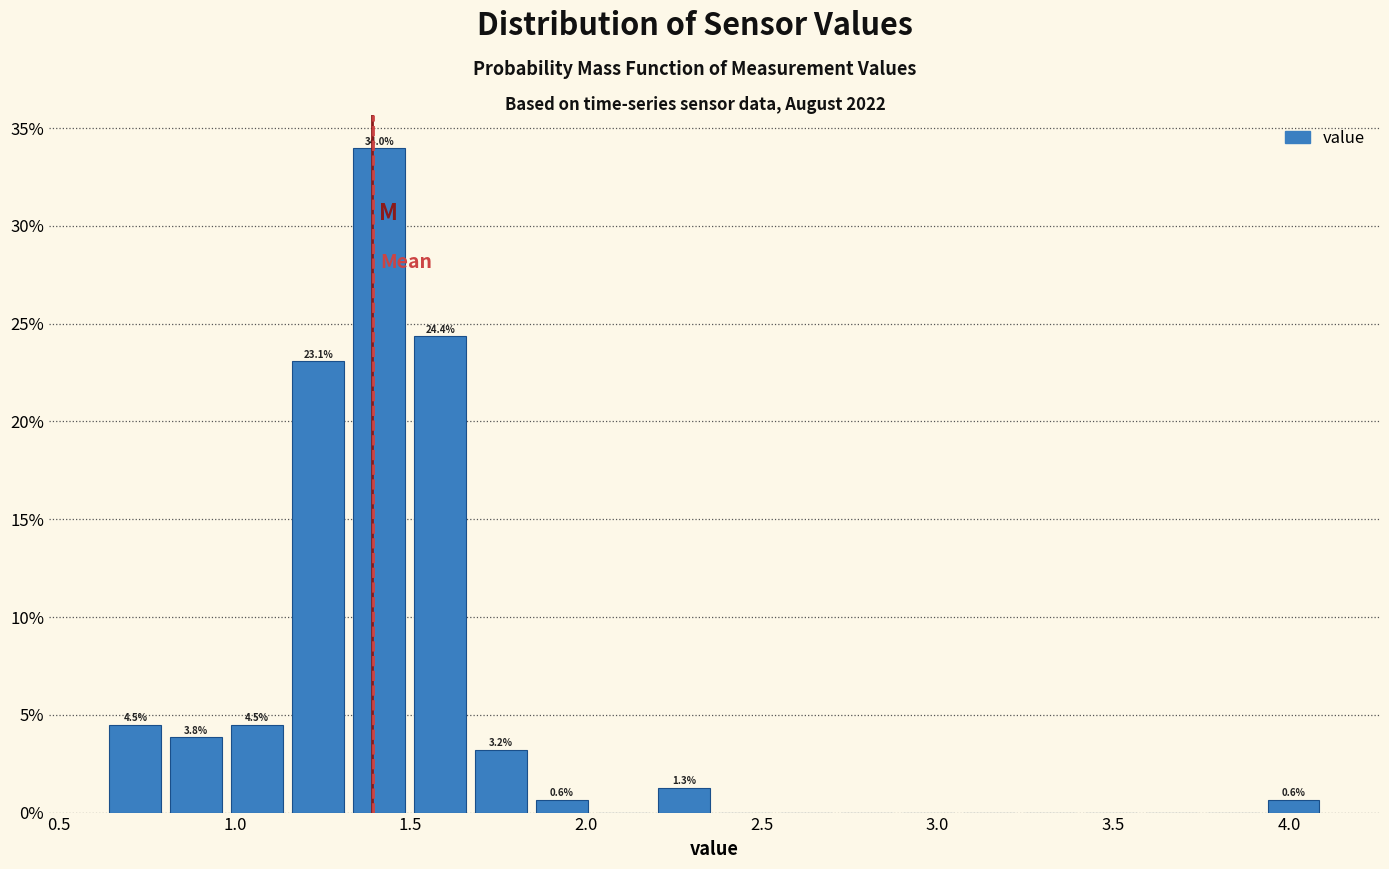

Around what value on the x-axis is the tallest bar? Give the approximate position of its centre, as read against the axis.

1.40